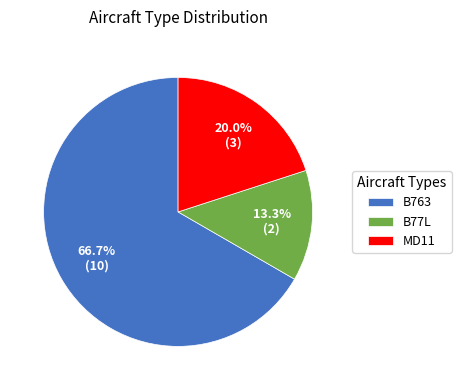

Does any single category account for the majority?

Yes